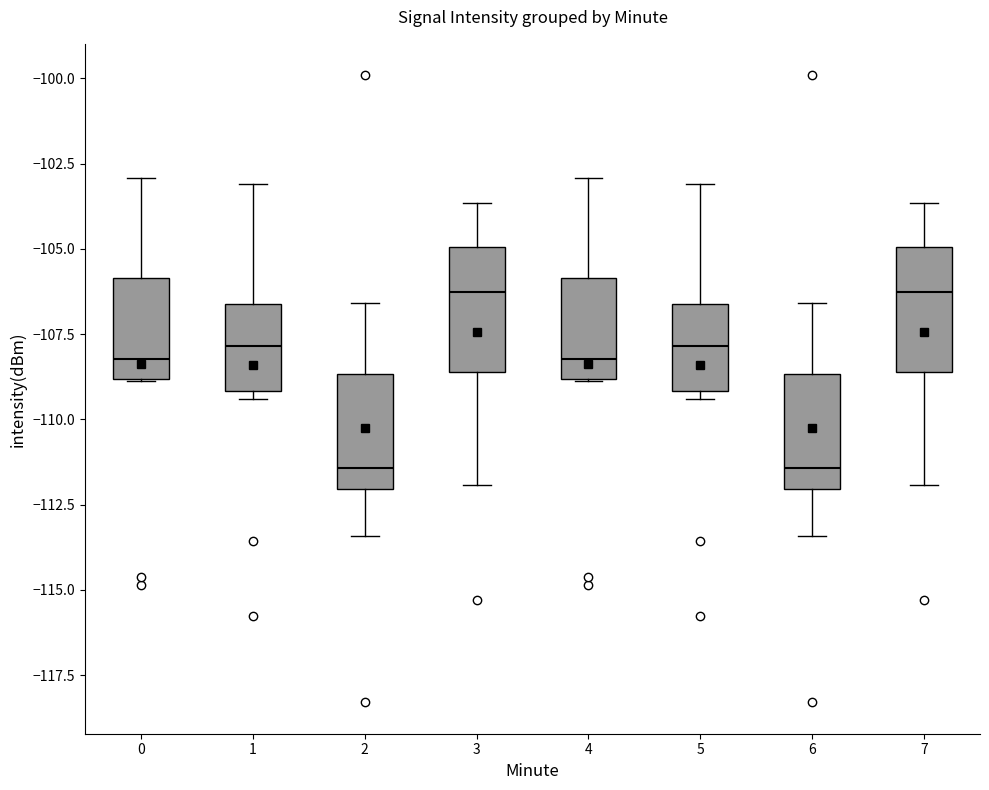

Reading left to right, transcribe this box plot: for each box, give where its median line is, the range the box spans, and where its two whiskers end, as read against the y-axis. The values are not printed on the chart, so give them approximately, as read against the axis.

0: median -108.0, box -109.0 to -106.0, whiskers -109.0 to -103.0
1: median -108.0, box -109.0 to -106.5, whiskers -109.5 to -103.0
2: median -111.5, box -112.0 to -108.5, whiskers -113.5 to -106.5
3: median -106.5, box -108.5 to -105.0, whiskers -112.0 to -103.5
4: median -108.0, box -109.0 to -106.0, whiskers -109.0 to -103.0
5: median -108.0, box -109.0 to -106.5, whiskers -109.5 to -103.0
6: median -111.5, box -112.0 to -108.5, whiskers -113.5 to -106.5
7: median -106.5, box -108.5 to -105.0, whiskers -112.0 to -103.5